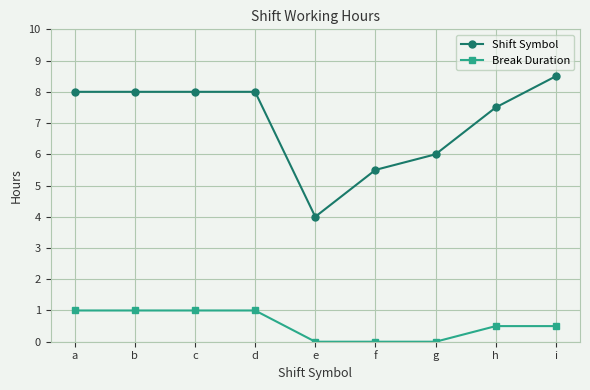

Which series has the largest total across all categories?

Shift Symbol